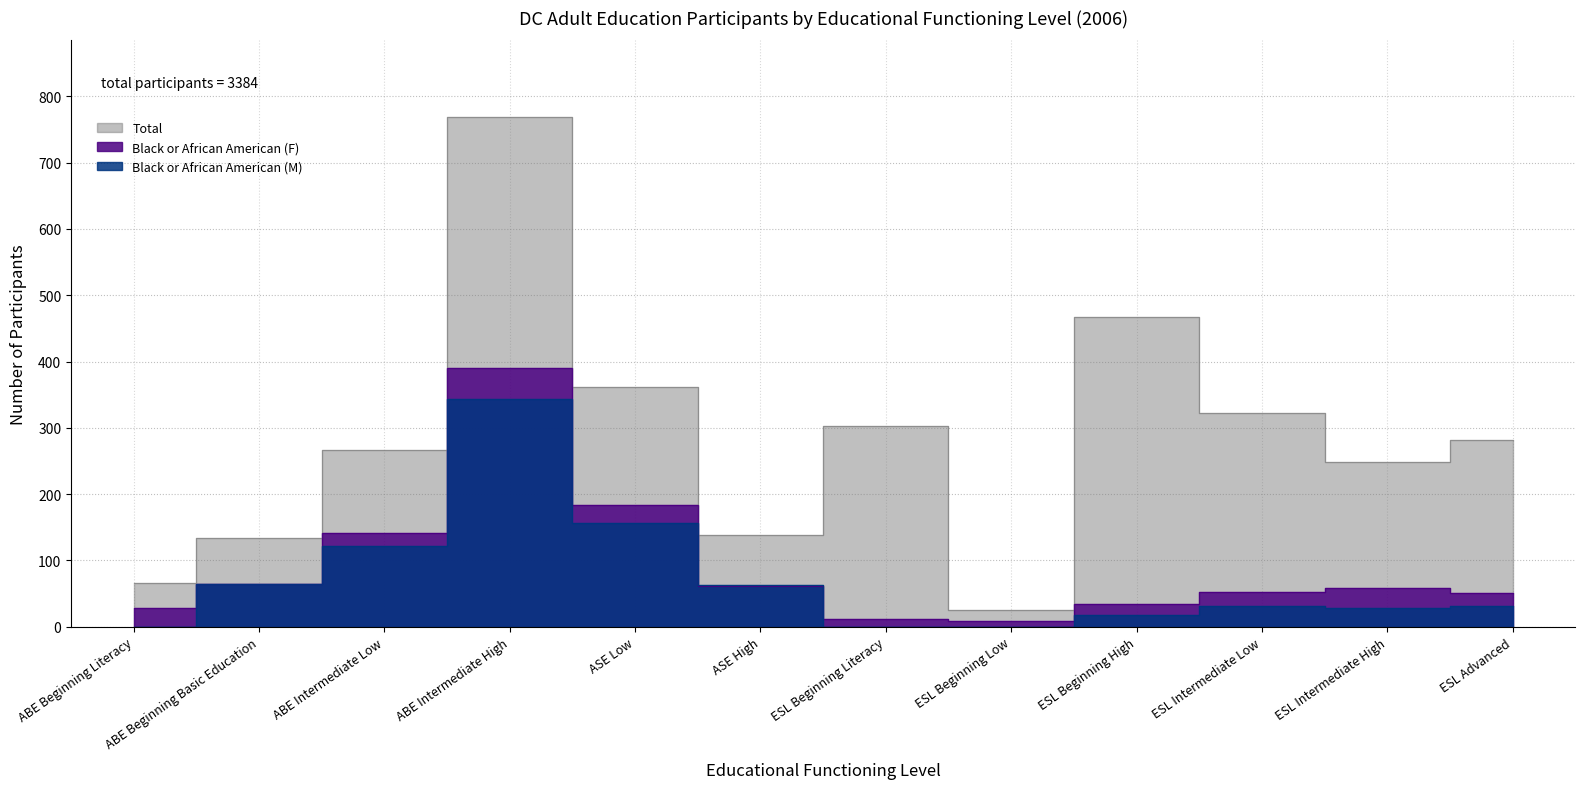

Rank the series at ABE Intermediate High from highest to lowest value.

Total, Black or African American (F), Black or African American (M)